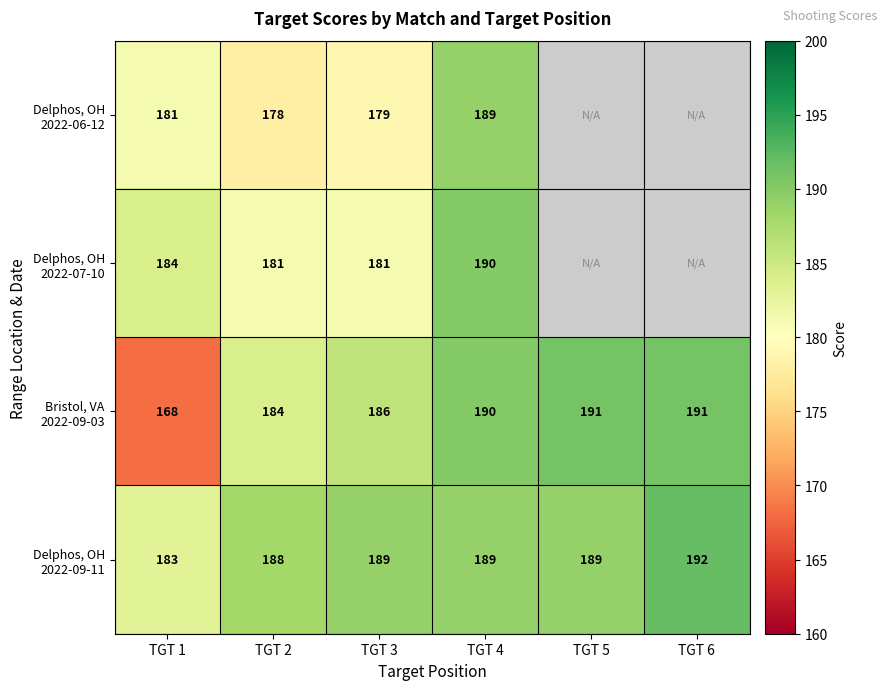

What is the greatest value displayed?

192.0